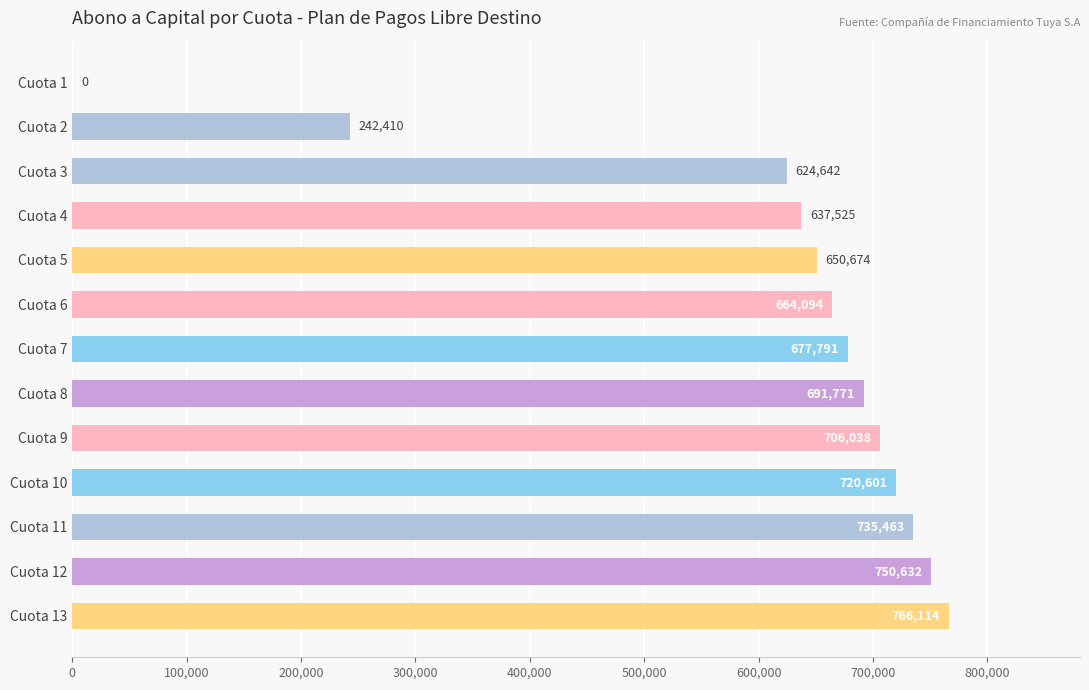

Where is the data nearest to the value 383056?

Cuota 2